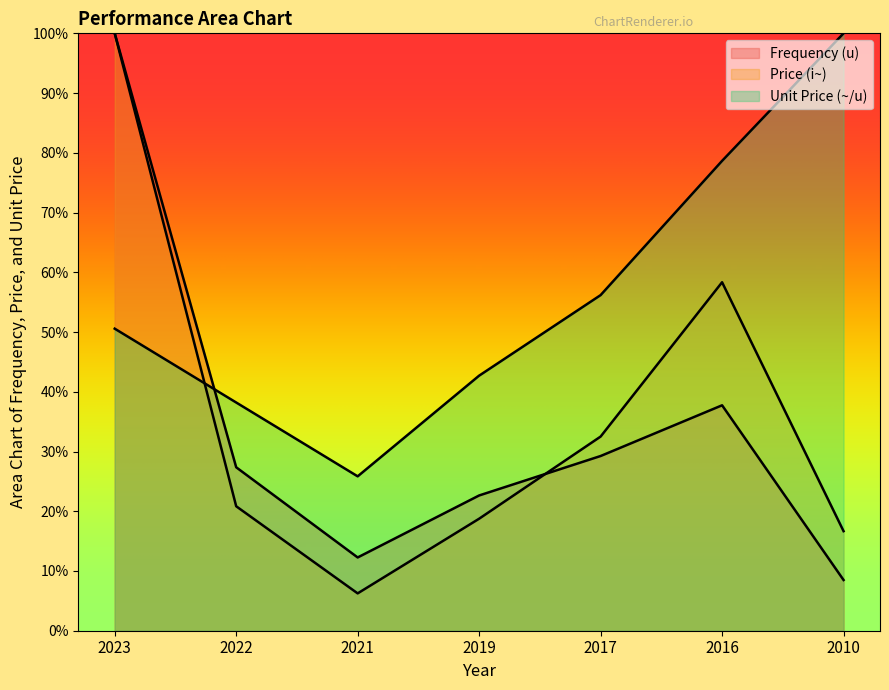

Does the chart have visible grid lines?

No